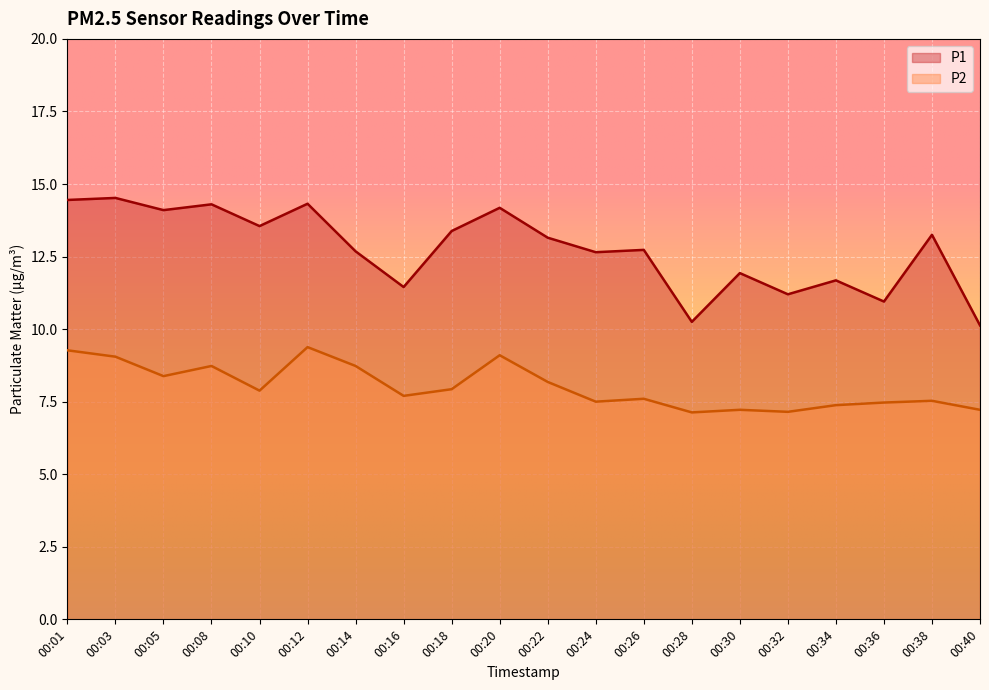

How many lines are shown in the chart?

2